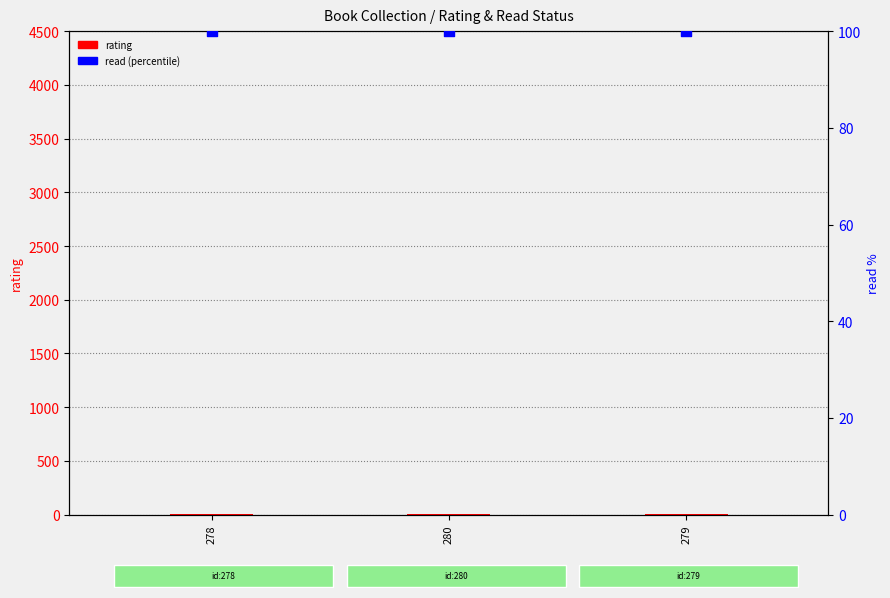

Which series has the widest spread of Y values?

rating